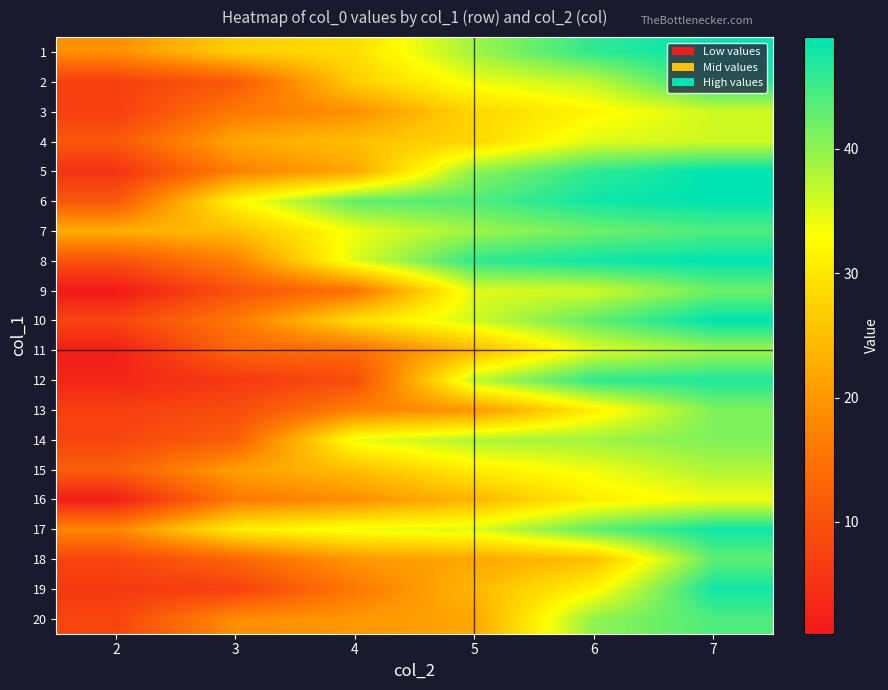

What is the maximum value shown in the chart?

49